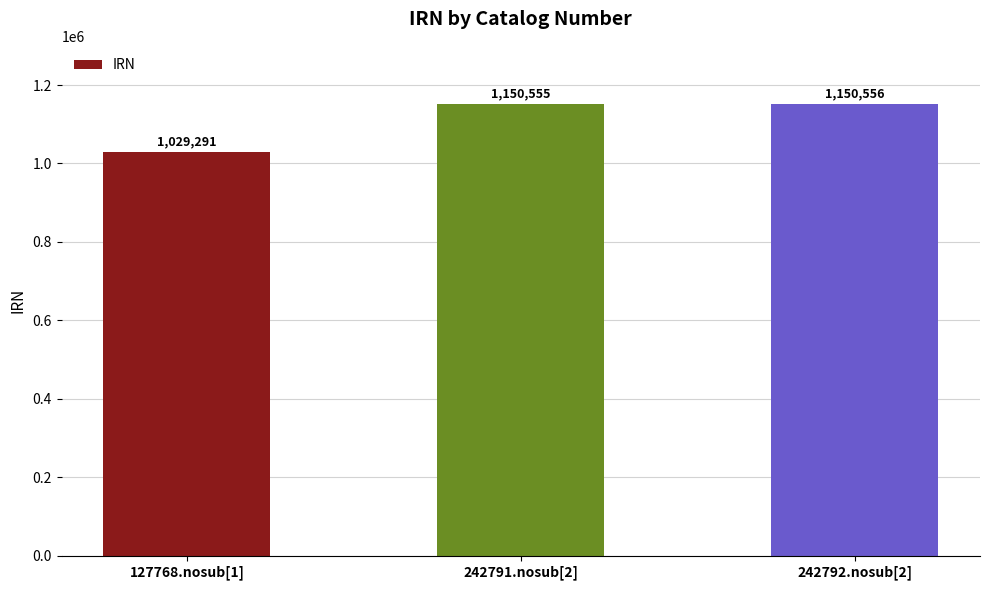

The value at 127768.nosub[1] is 1541891. True or false?

False